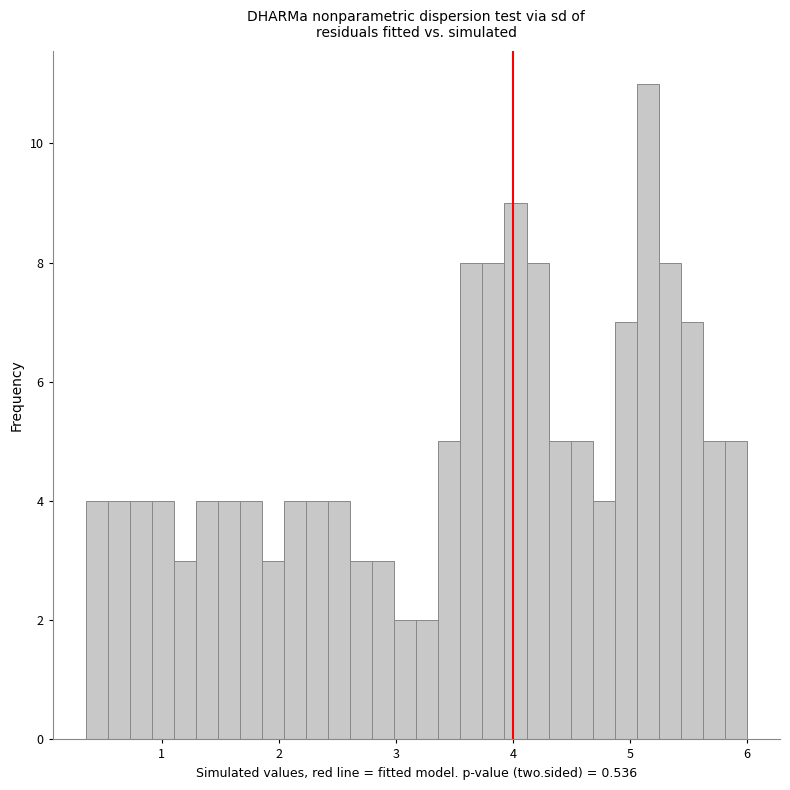

Read against the x-axis, roughly where is the centre of the tallest bar?

5.2